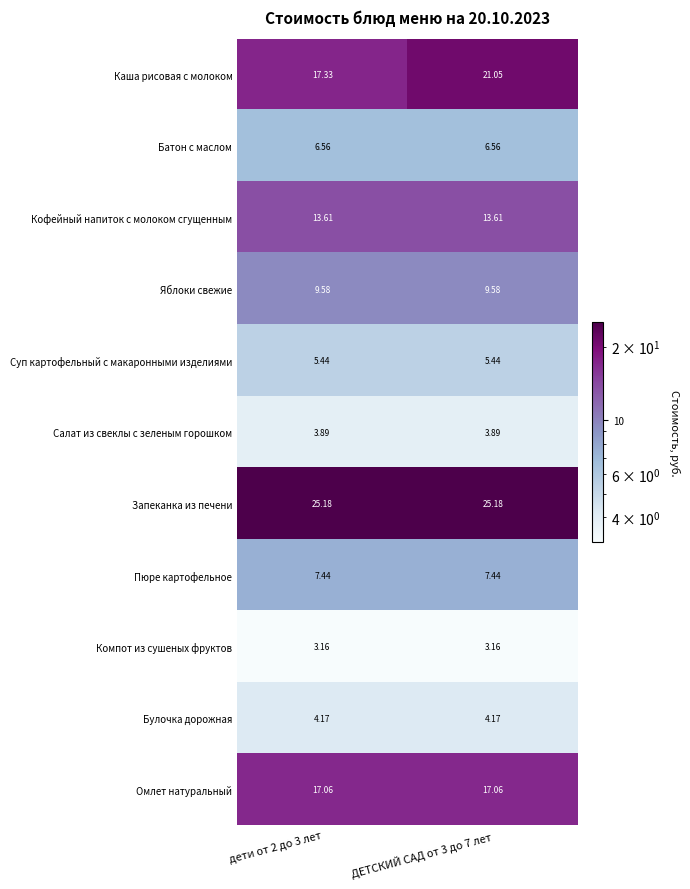

At how many categories does at least one series exceed 15?

2